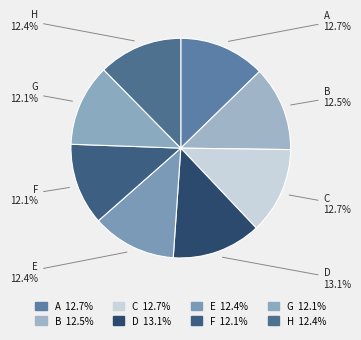

Between A and G, which is larger?

A